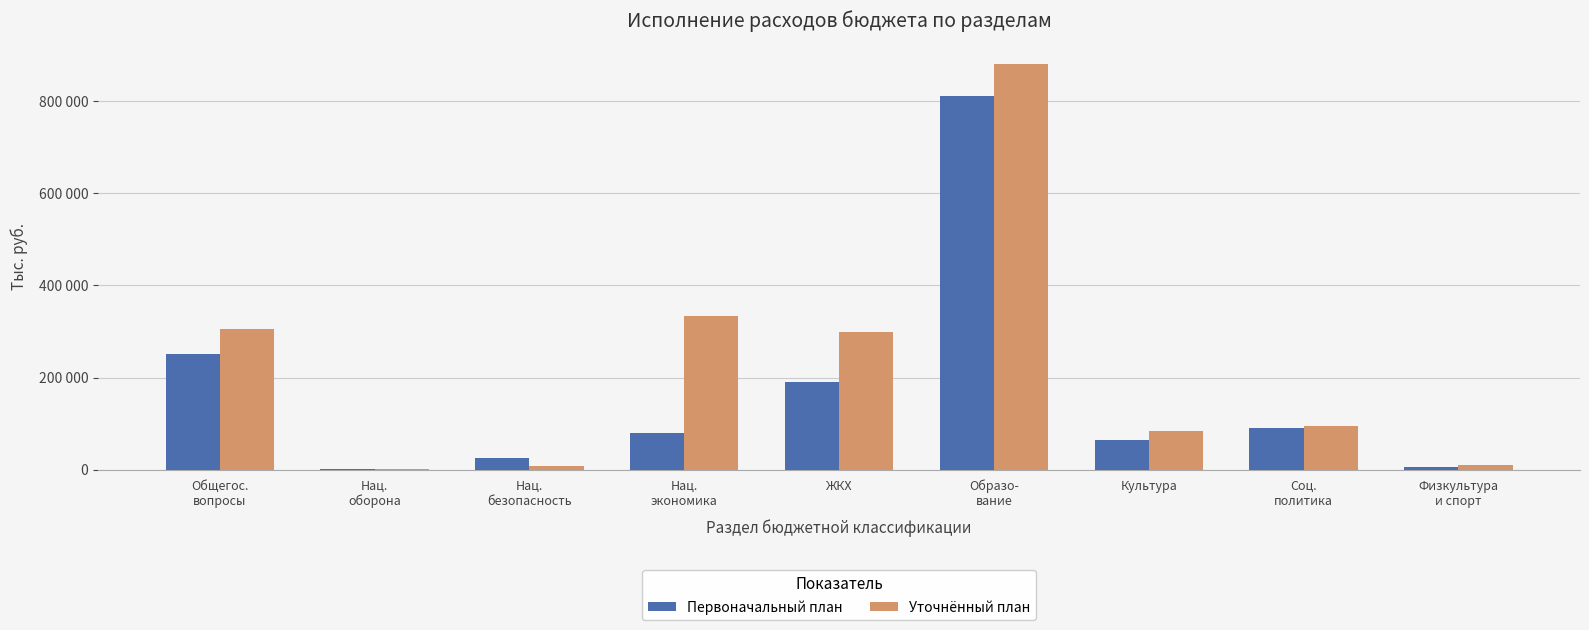

At which label does Уточнённый план reach its minimum?

Нац.
оборона